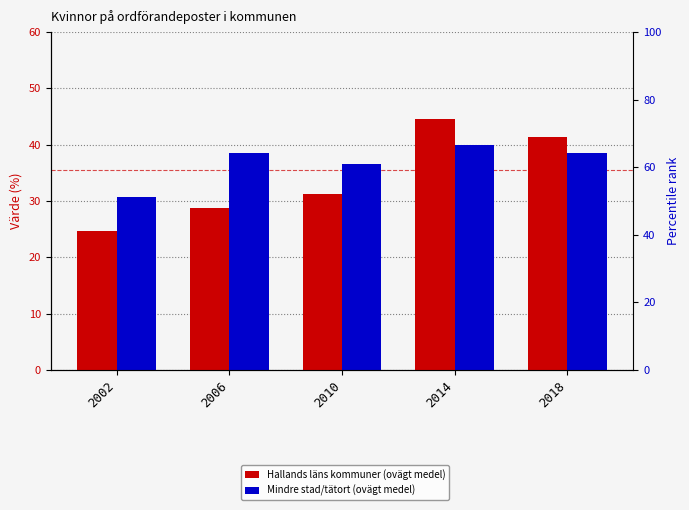

At which label is Mindre stad/tätort (ovägt medel) closest to 35?

2010